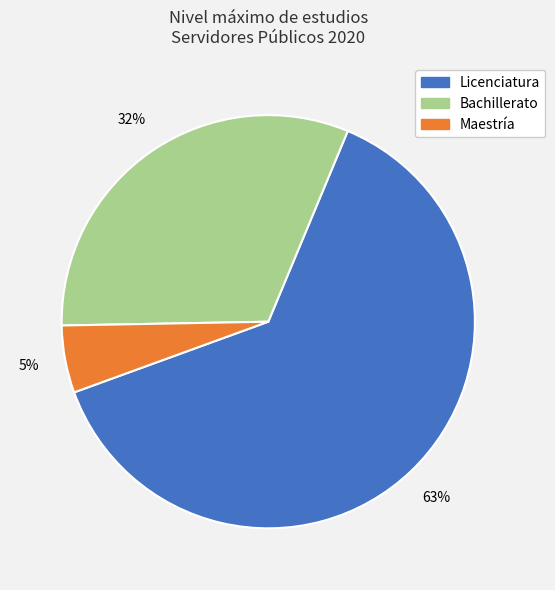

True or false: Maestría accounts for 35% of the total.

False